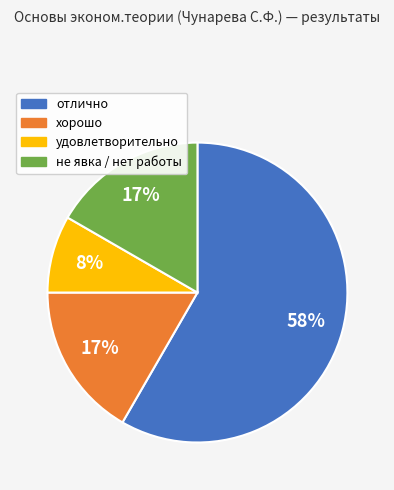

To the nearest percent, what portion does отлично represent?

58%